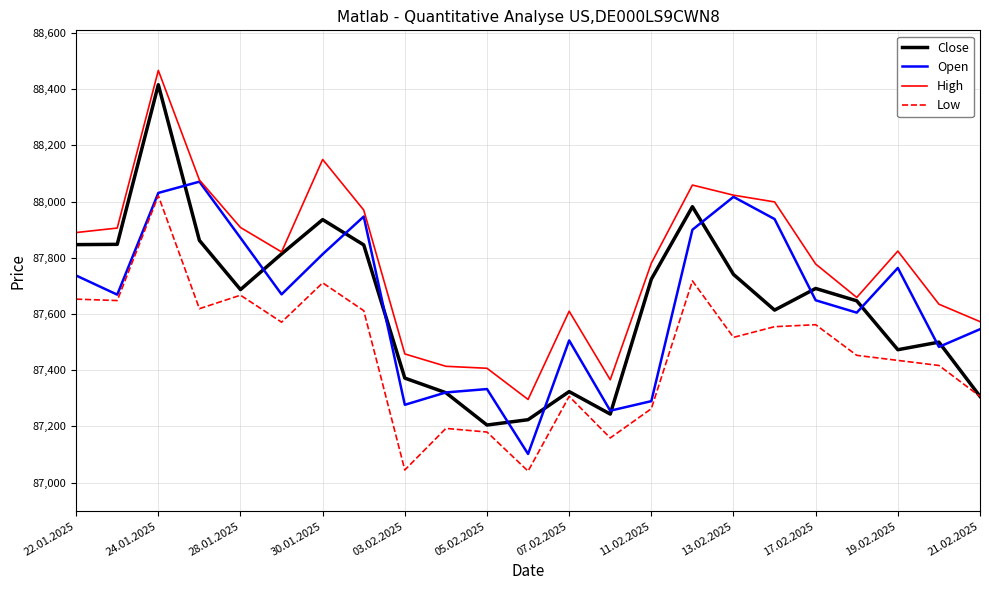

Which series has the largest range (max minus min)?

Close